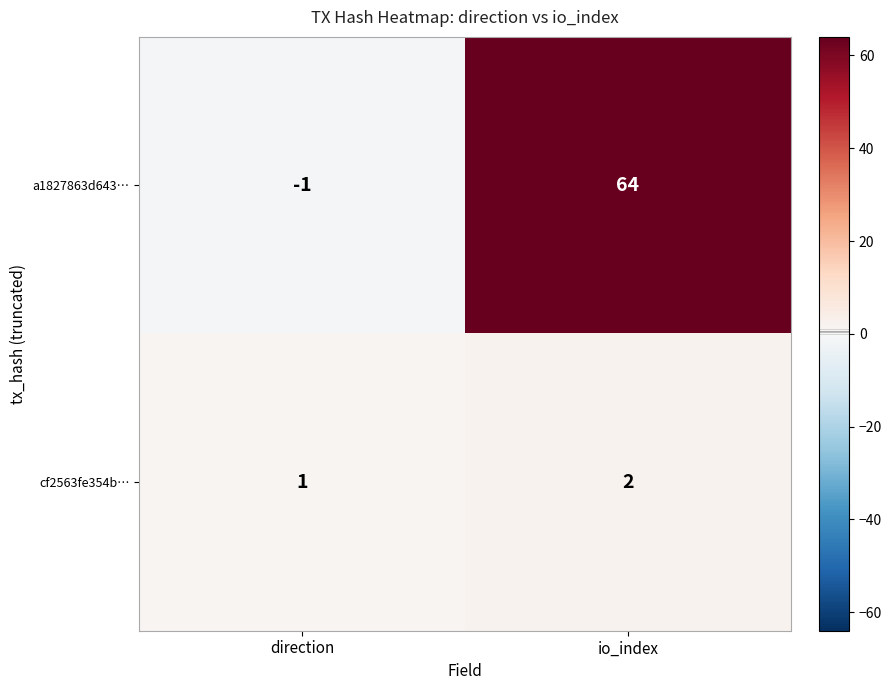

At which category is the sum across all series the highest?

io_index